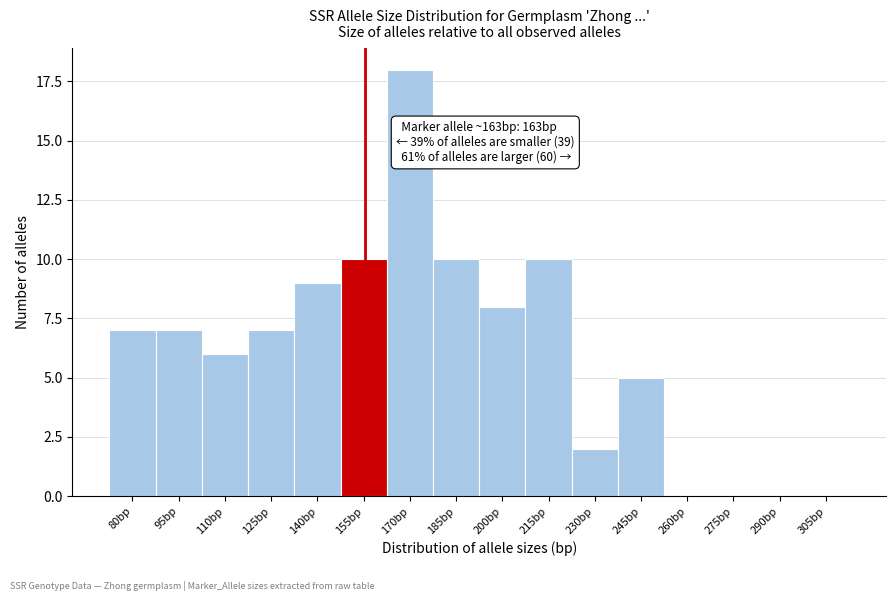

Reading left to right, transcribe all the data shown in this chart.

80bp=7	95bp=7	110bp=6	125bp=7	140bp=9	155bp=10	170bp=18	185bp=10	200bp=8	215bp=10	230bp=2	245bp=5	260bp=0	275bp=0	290bp=0	305bp=0